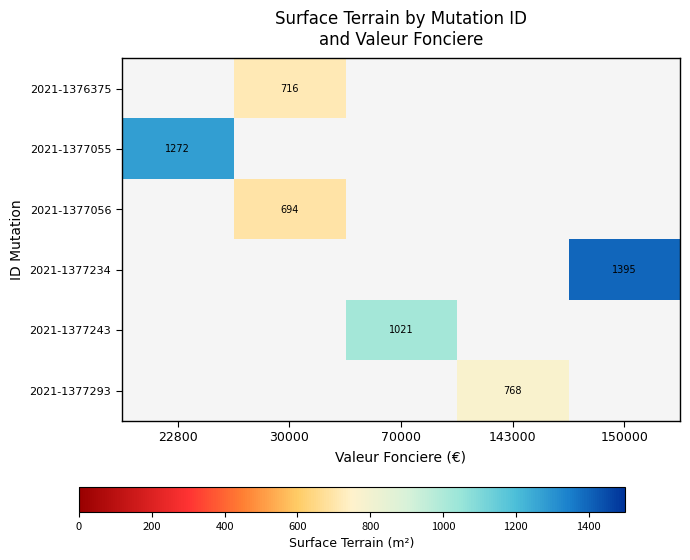

The 2021-1377243 series shows 543 at 70000. True or false?

False